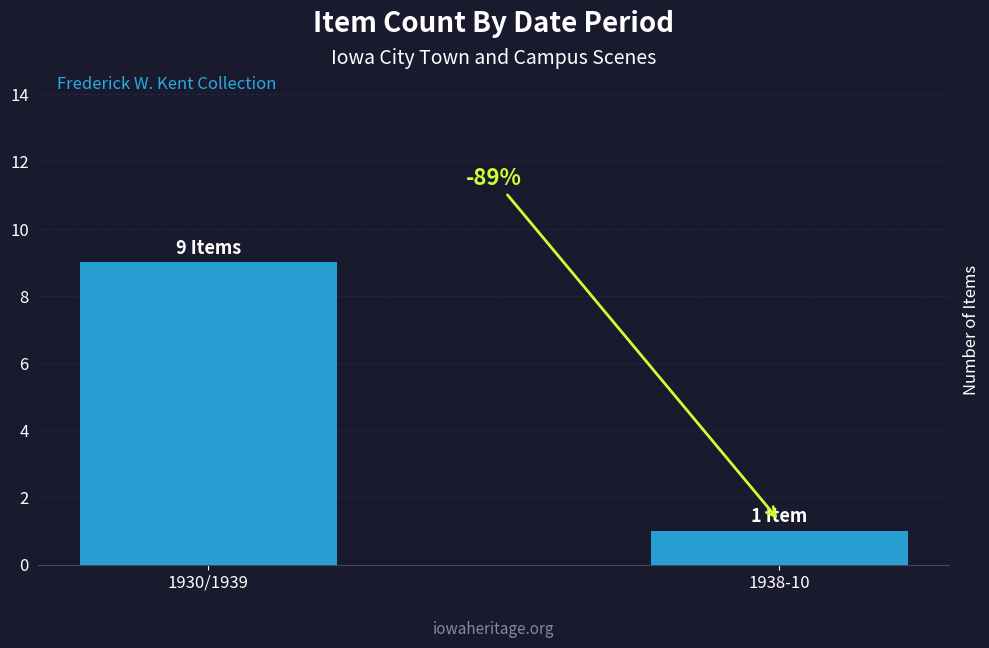

Are the bars horizontal?

No